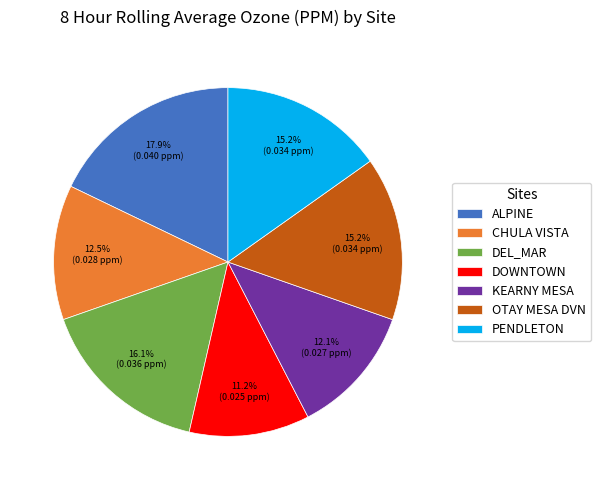

What portion of the pie excludes OTAY MESA DVN?

84.8%